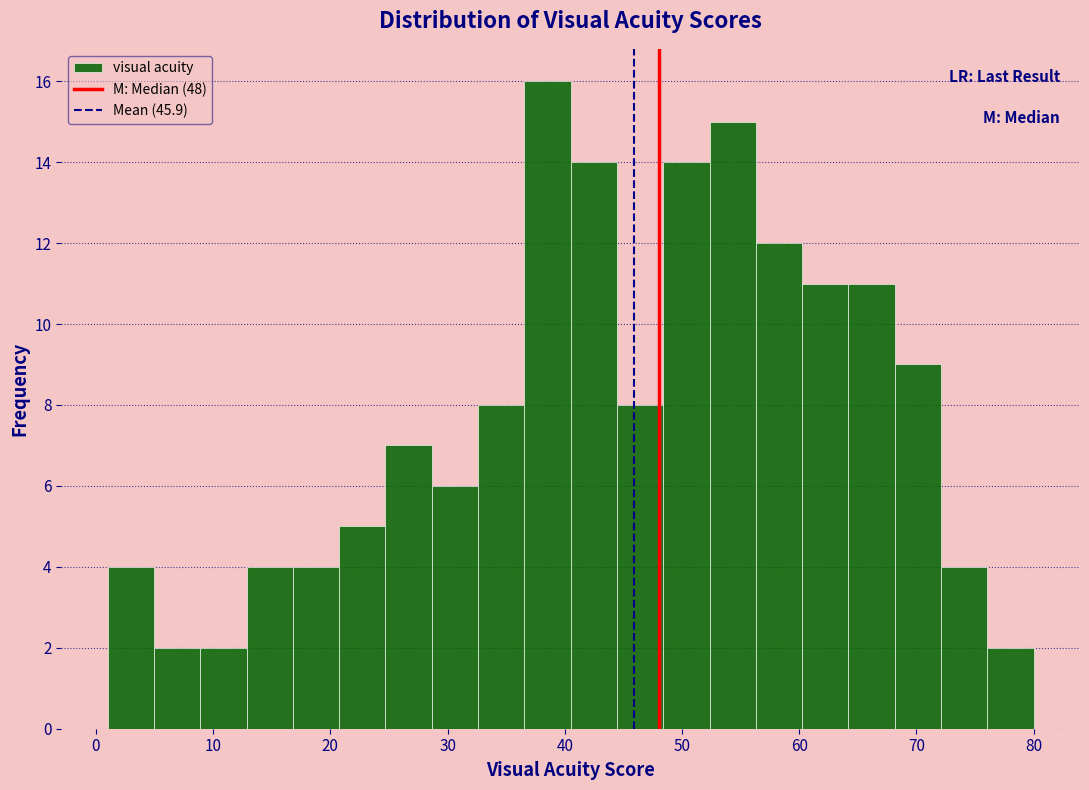

Read against the x-axis, roughly where is the centre of the tallest bar?

39